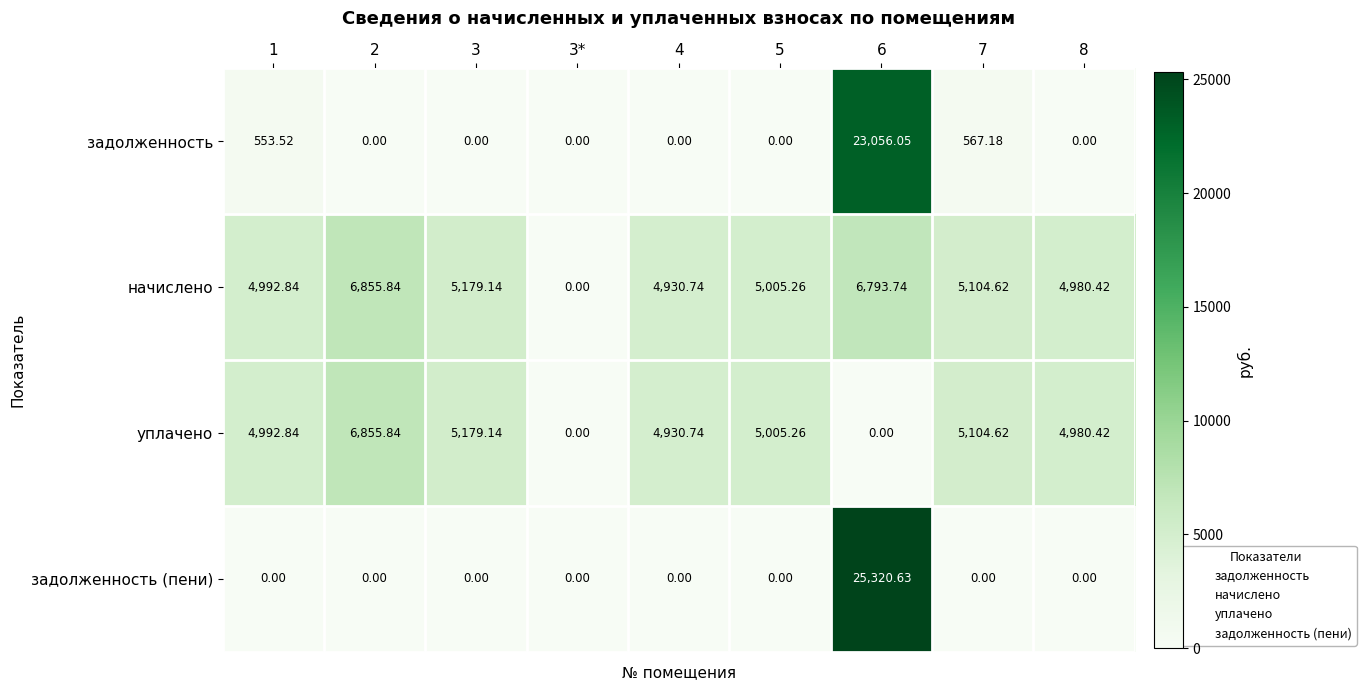

Which series has the largest total across all categories?

начислено